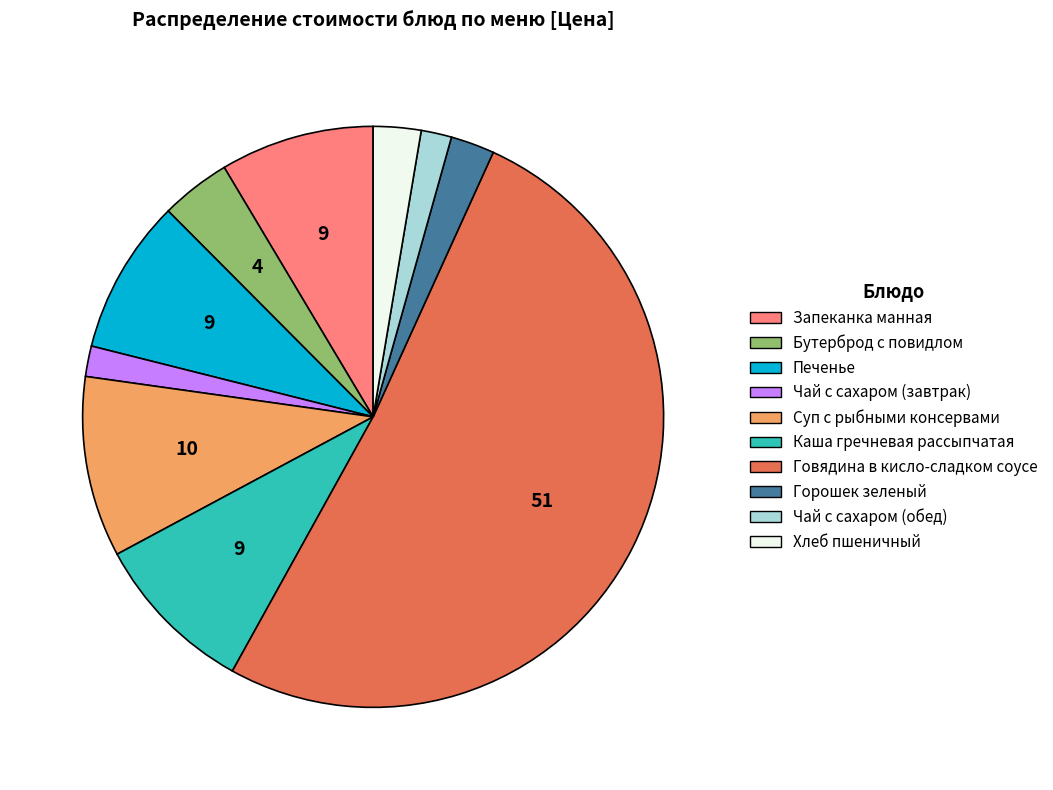

Does Бутерброд с повидлом account for over 50% of the chart?

No